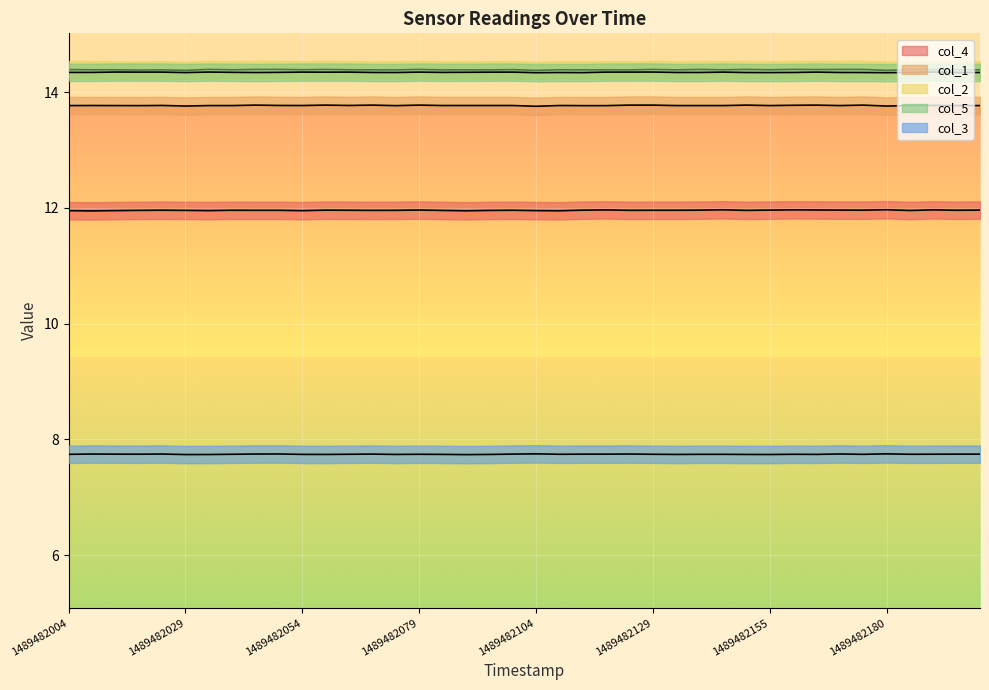

Does the chart display data point markers on the line(s)?

No